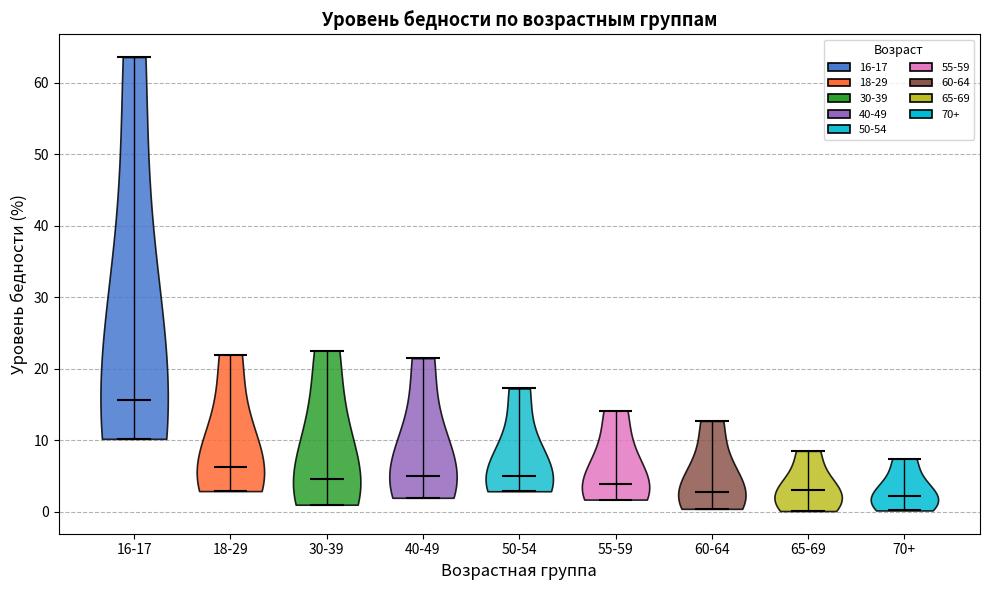

What is the highest point the violin for 65-69 reaches on the y-axis? The values are not printed on the chart, so give them approximately, as read against the axis.

8